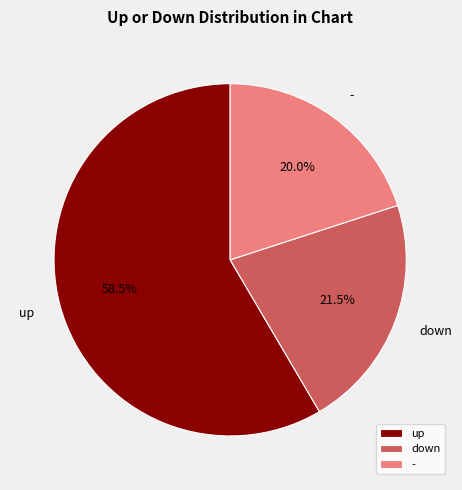

Does down account for over 50% of the chart?

No